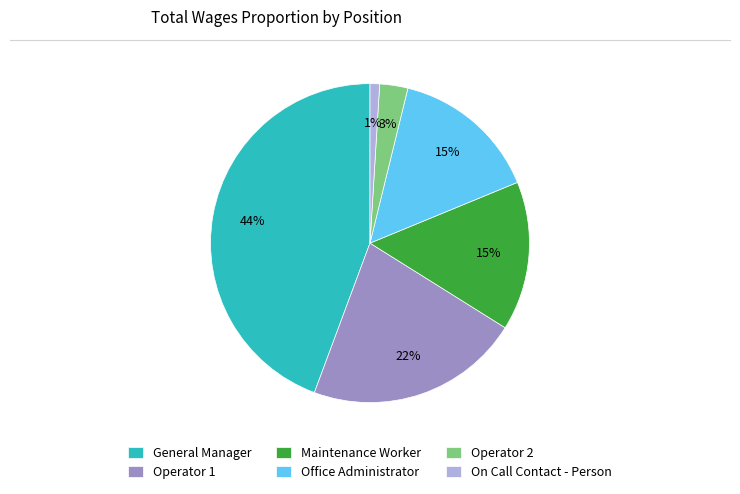

Combined, do General Manager and Office Administrator account for over 50%?

Yes